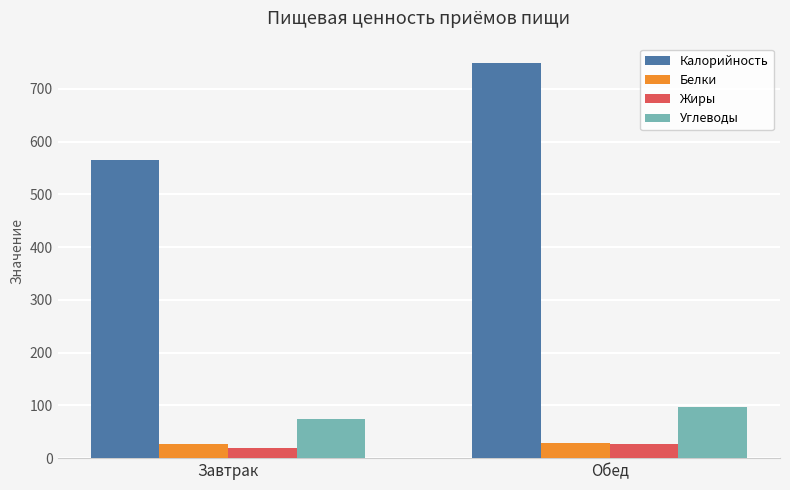

At which label does Жиры first exceed 26?

Обед